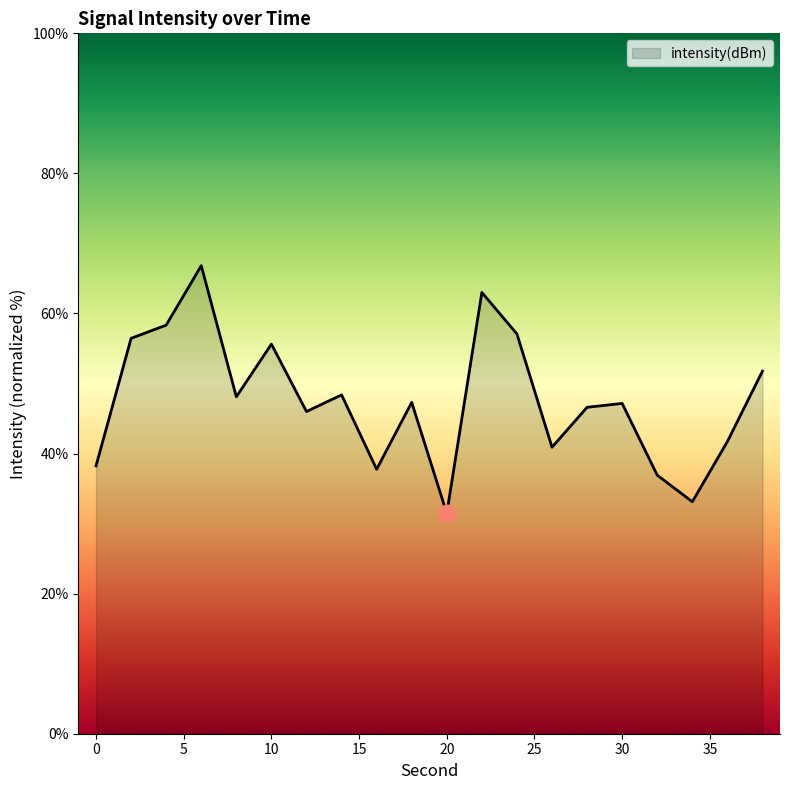

What is the difference between the maximum and minimum values?

35.4